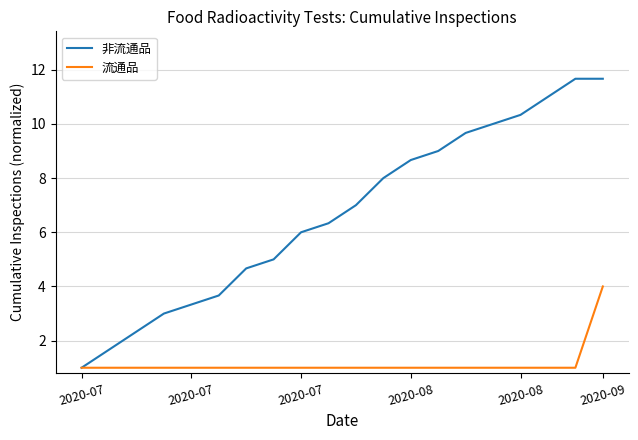

What is the greatest value displayed?

11.7